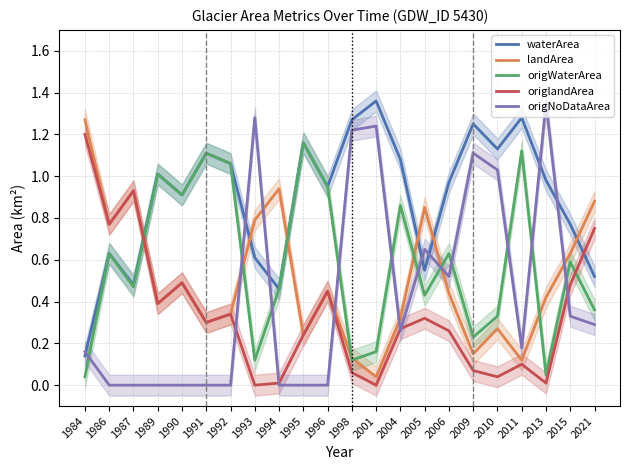

True or false: landArea has more than 2 points higher than both neighbors.

True